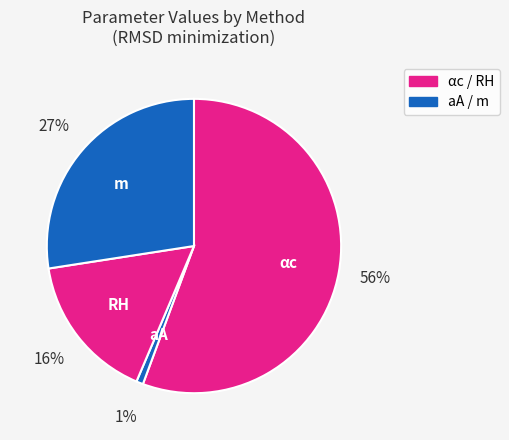

Count the number of slices in the pie.

4